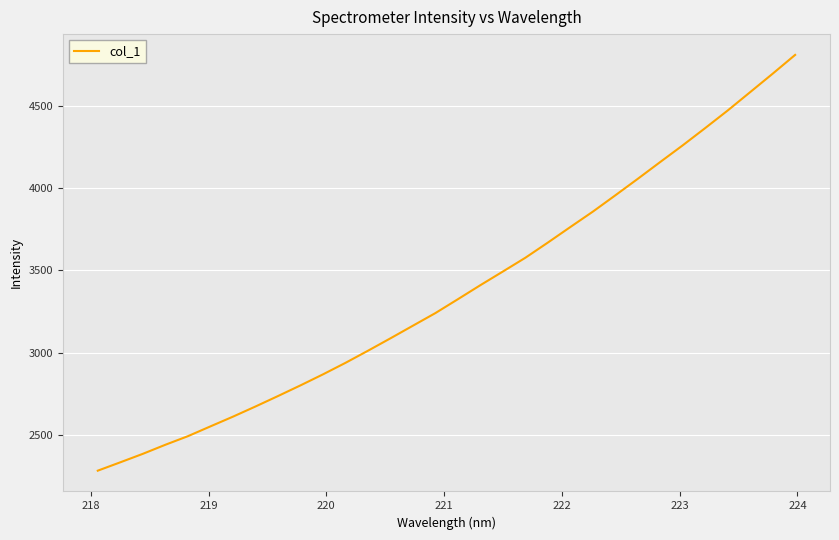

Is this an area chart (filled region under the line)?

No